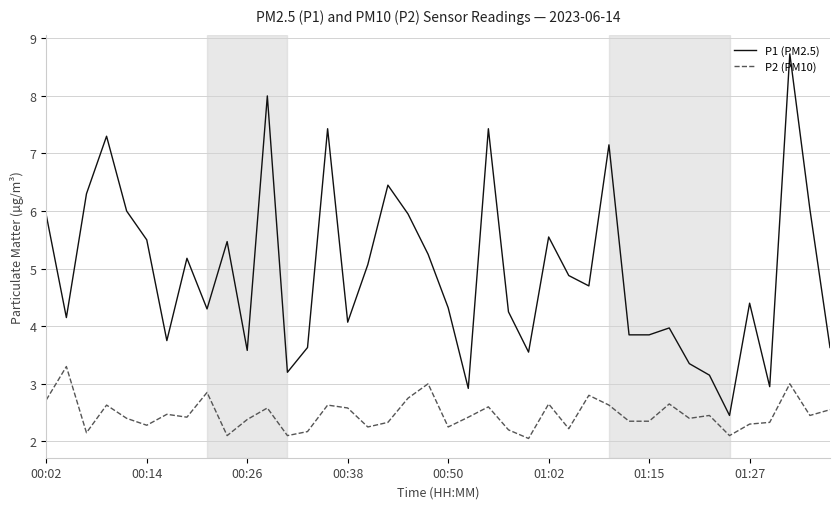

List the series in order of their peak value, highest first.

P1 (PM2.5), P2 (PM10)